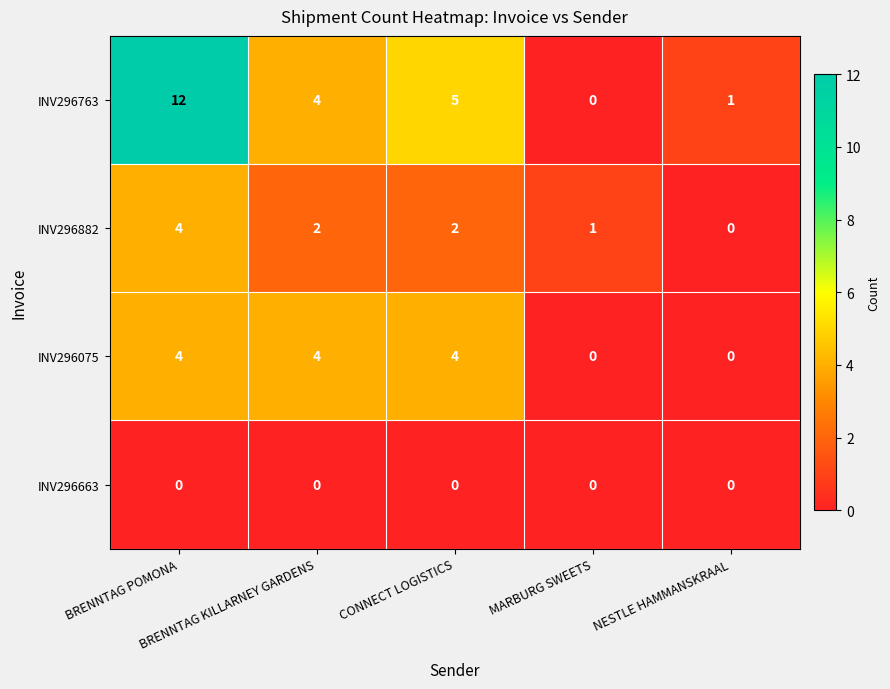

Count the number of data series in this chart.

4